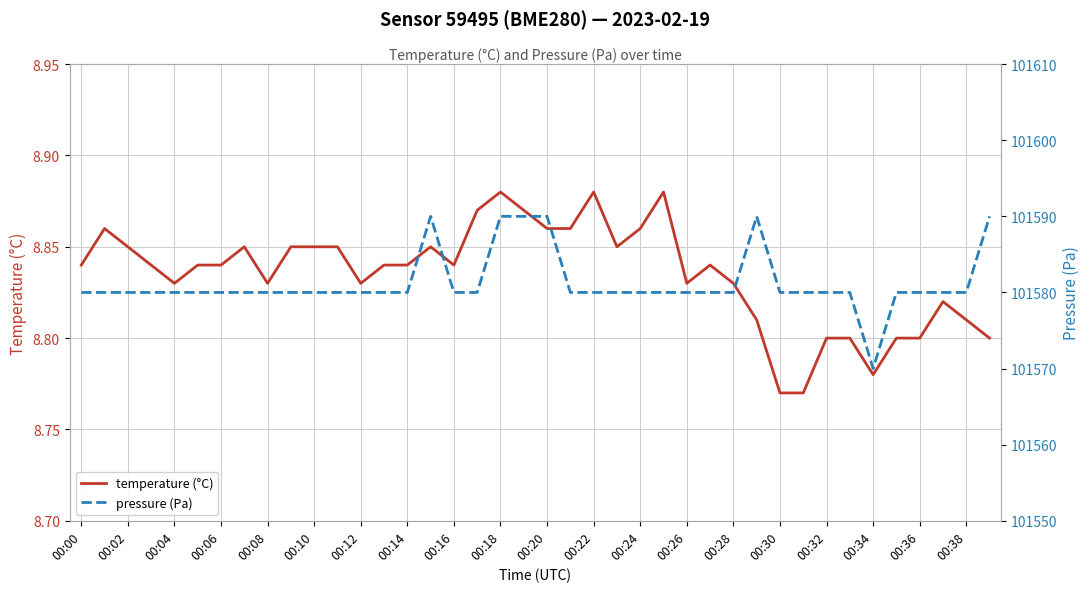

True or false: temperature (°C) has a value of 3.1 at 00:06.

False